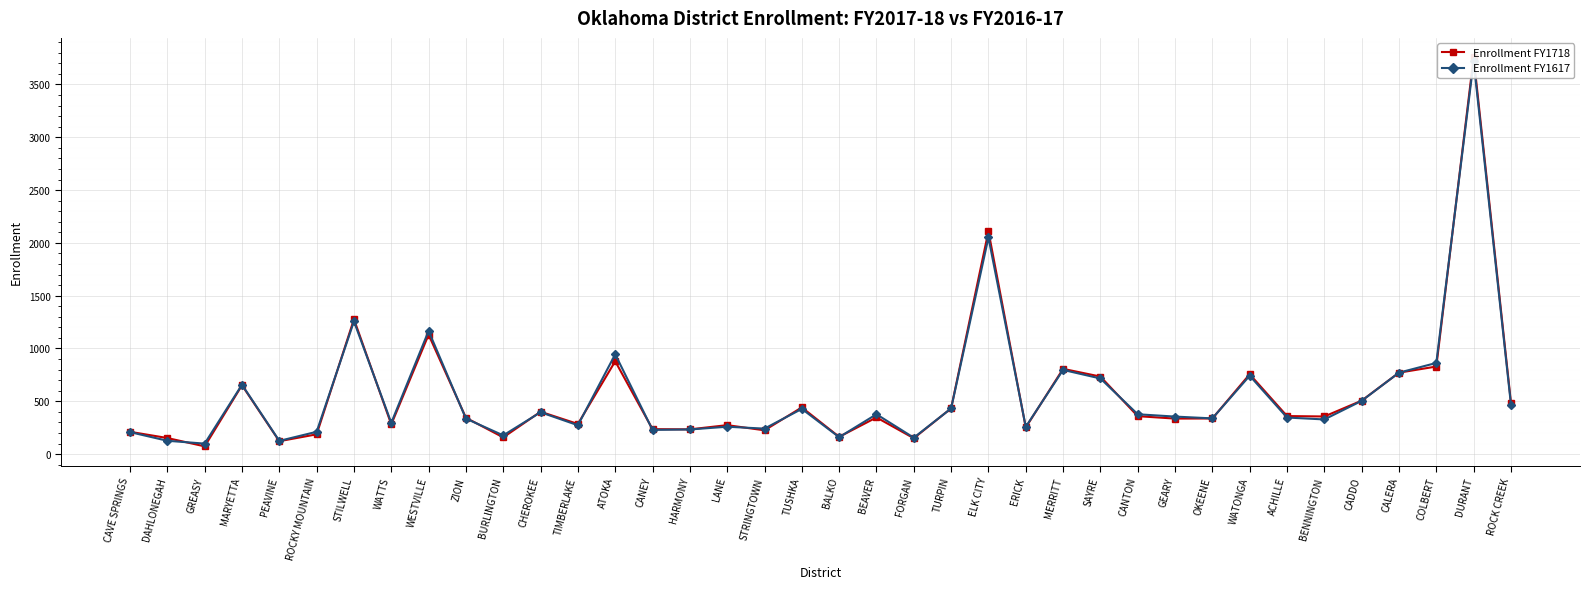

What is the greatest value displayed?

3757